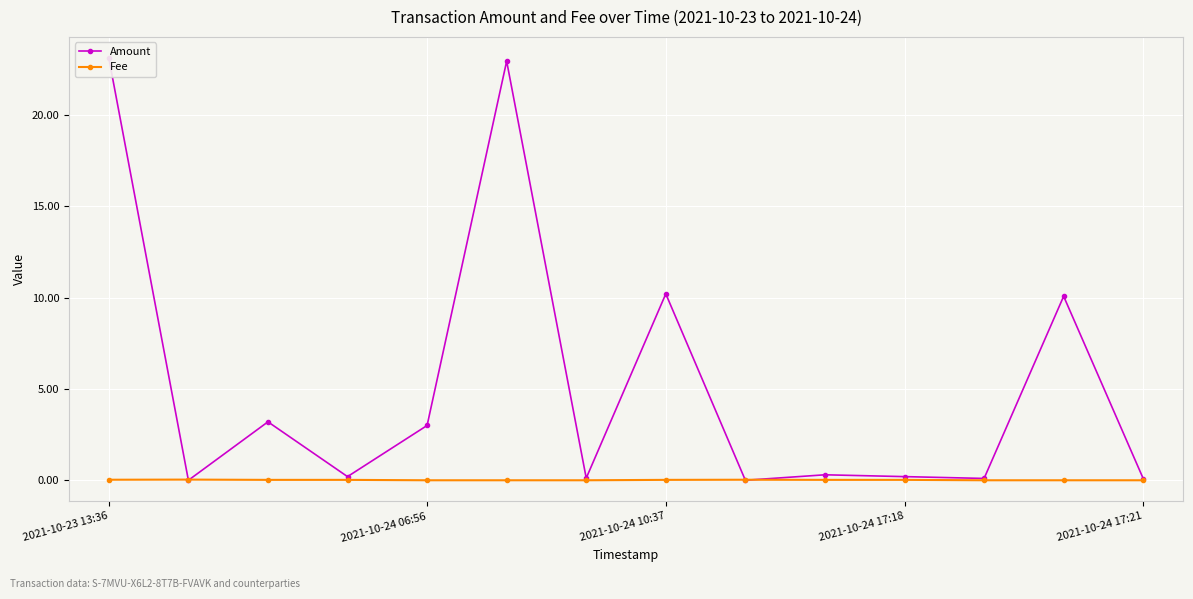

Which series ends up on top after the final intersection of Amount and Fee?

Amount